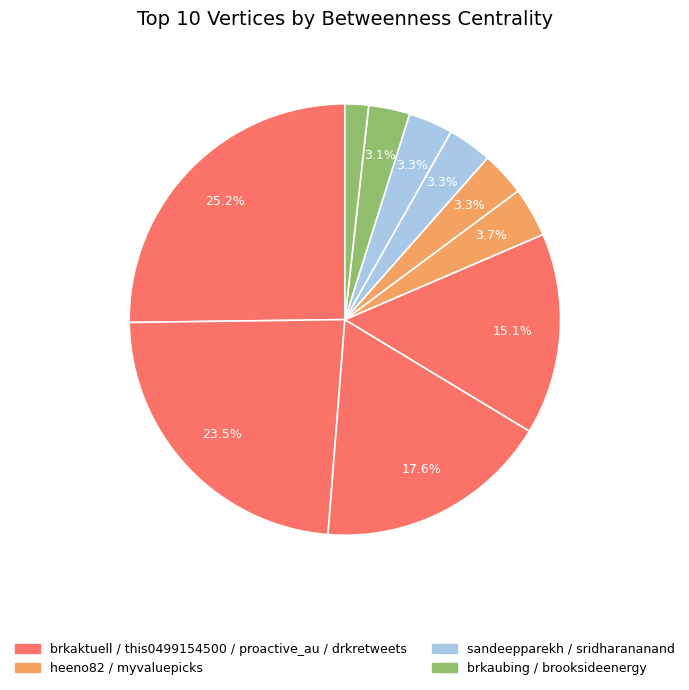

How many segments does this pie chart have?

10